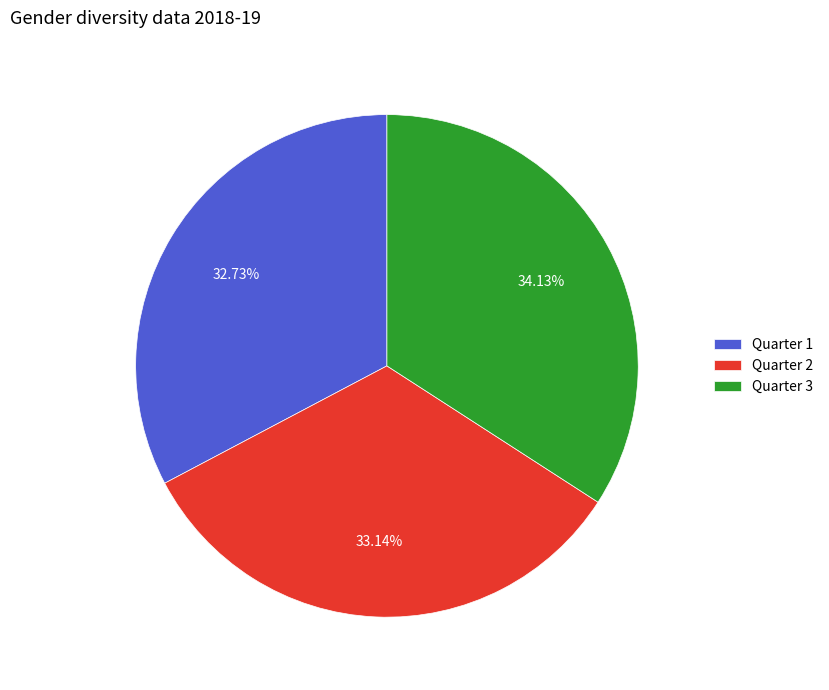

Does any single category account for the majority?

No